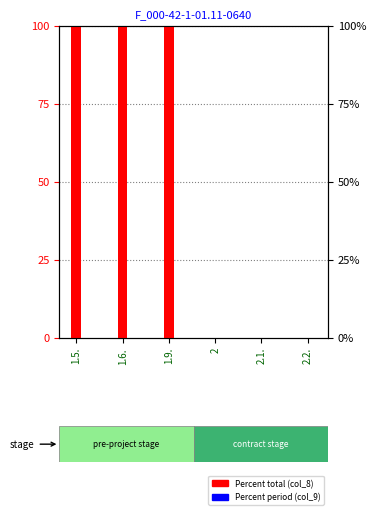

How many Percent total (col_8) values are between 0 and 100?

6